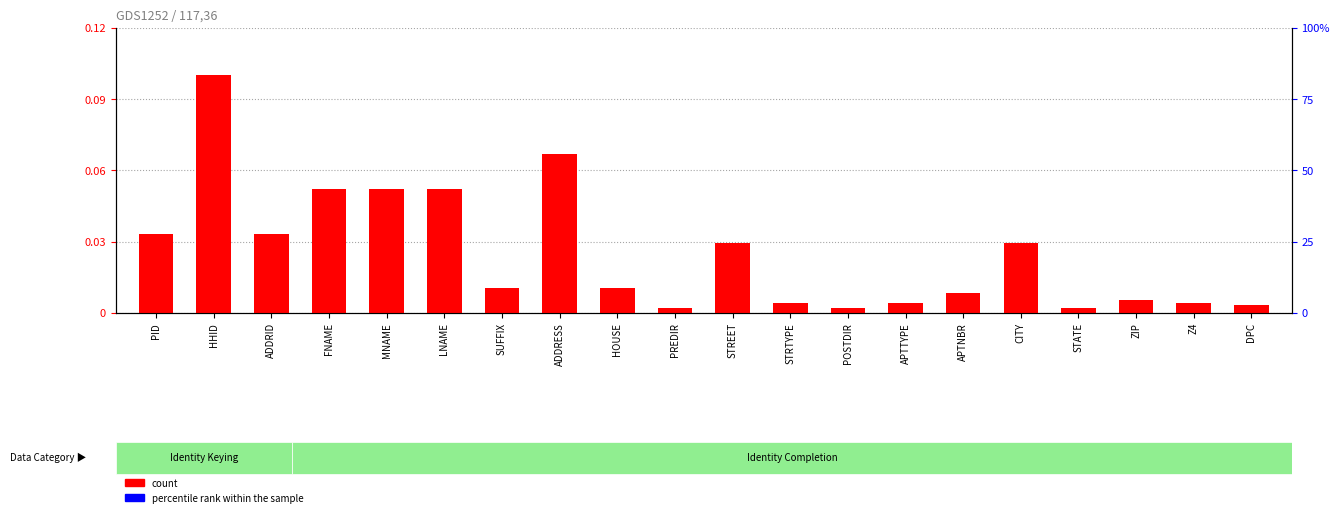

Is the value of percentile rank within the sample at SUFFIX greater than the value of count at ADDRESS?

No